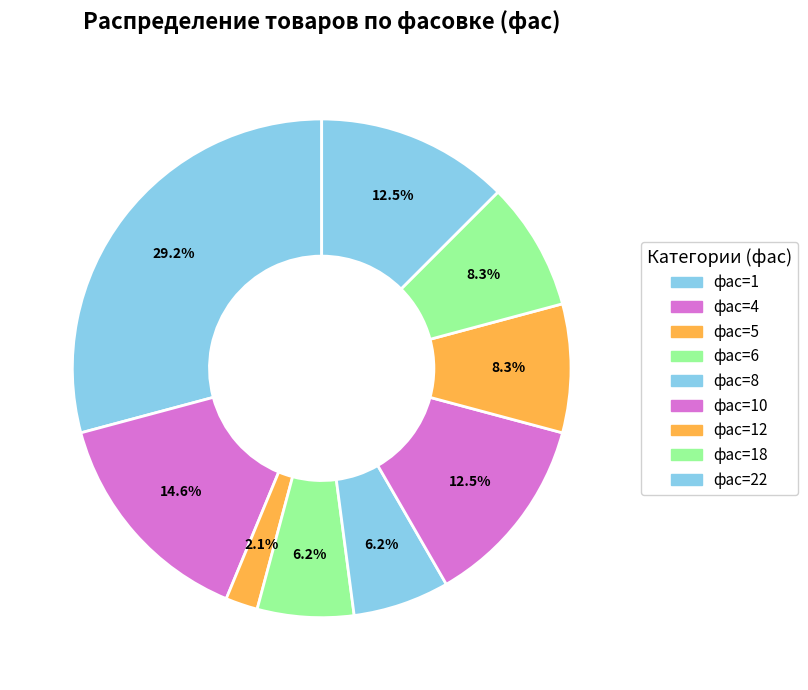

To the nearest percent, what percentage of the pie is фас=1?

29%